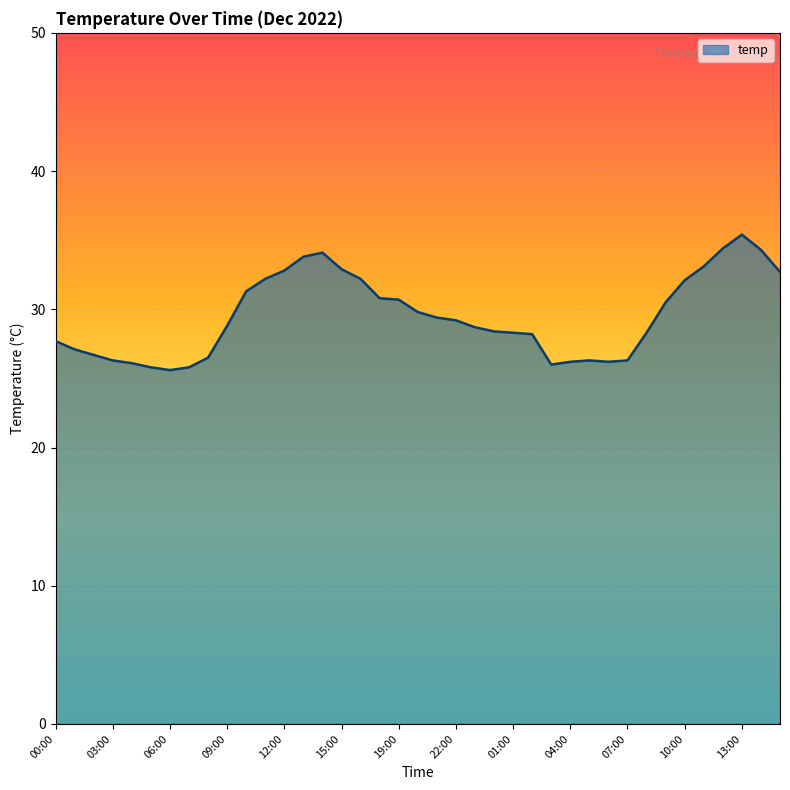

What is the difference between the maximum and minimum values?

9.8